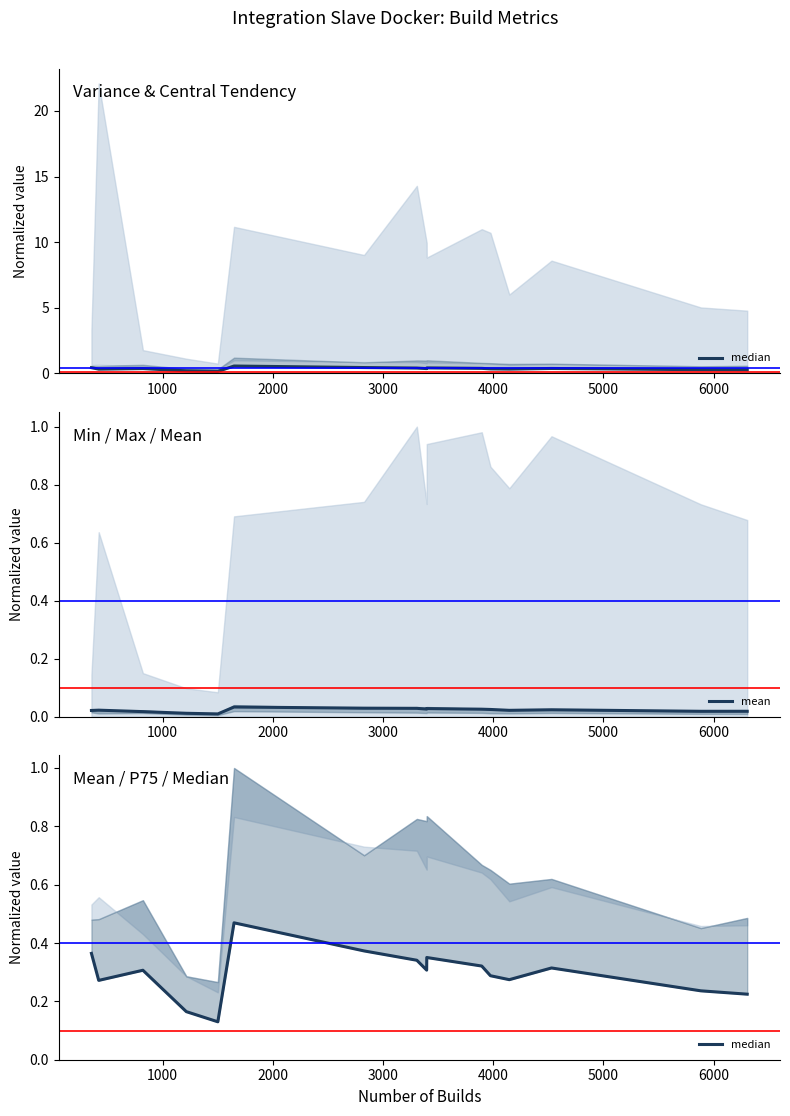

What is the sum of all mean values?

0.4